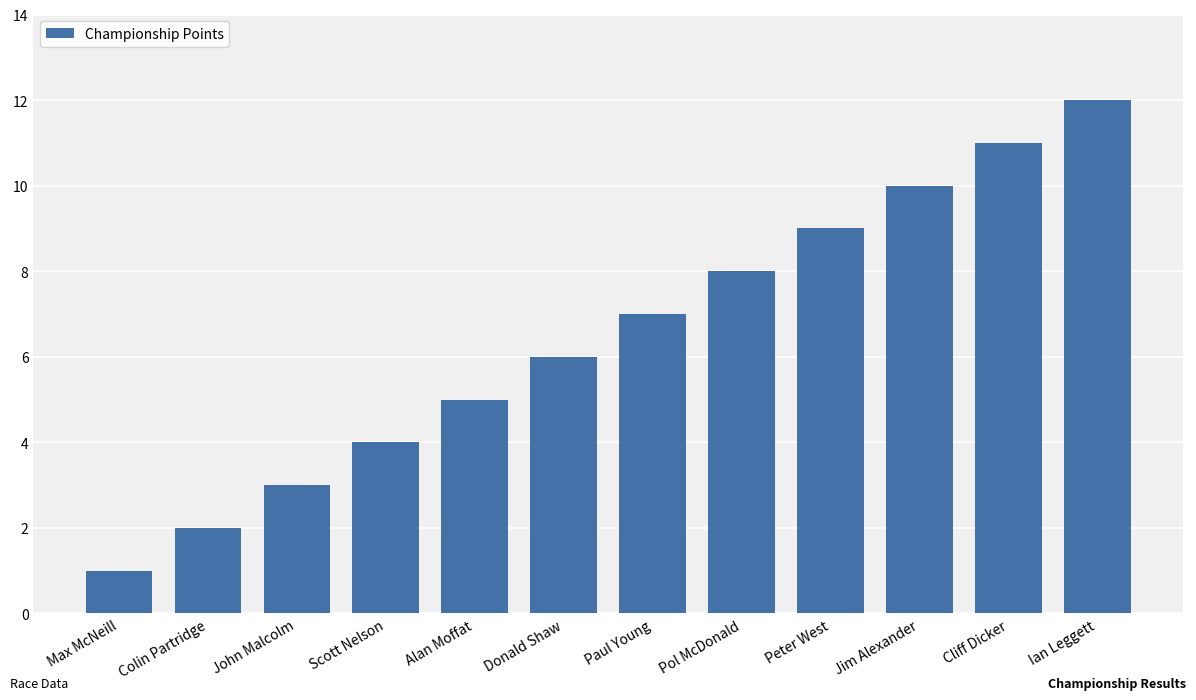

At which category does the chart reach its peak across all series?

Ian Leggett